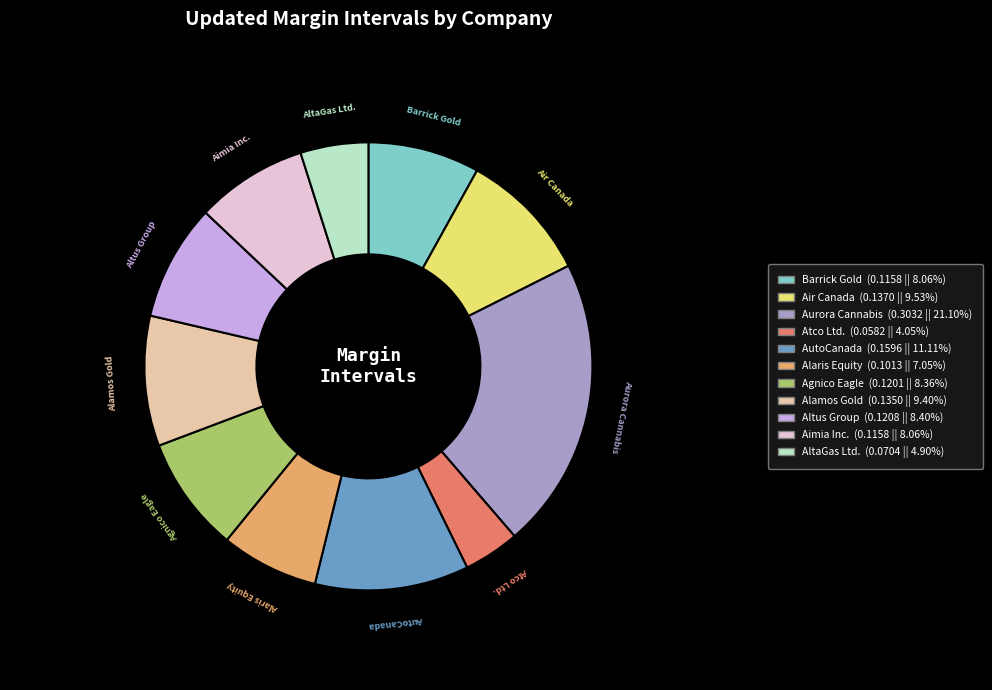

Does any single category account for the majority?

No